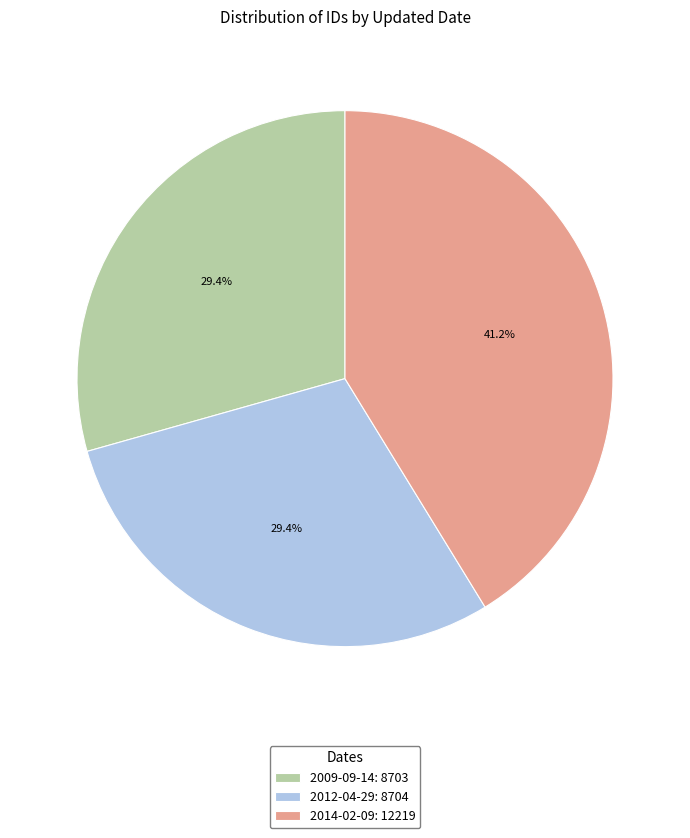

Is 2014-02-09 the majority of the pie?

No